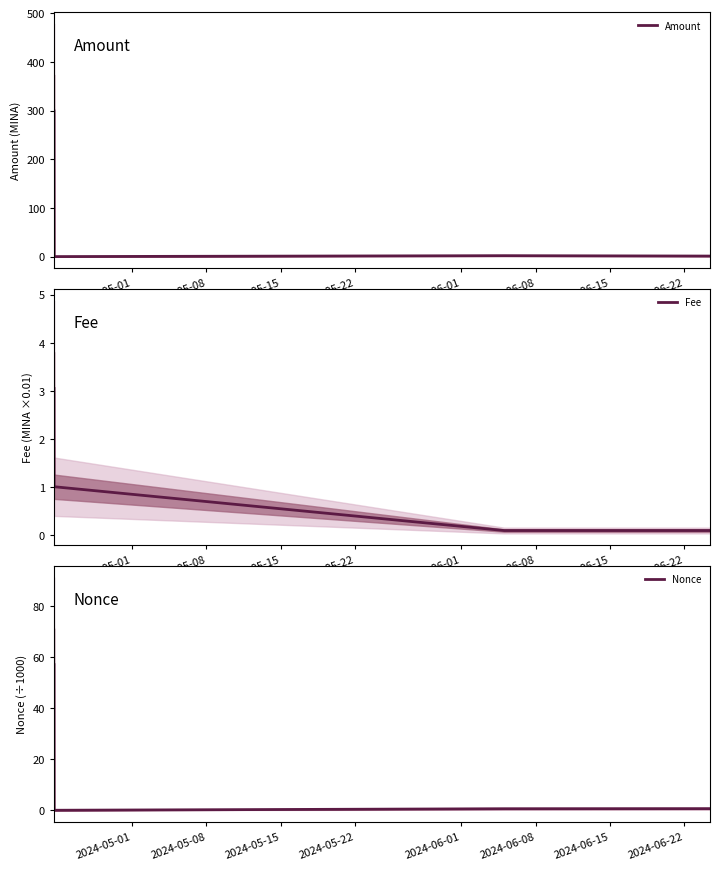

What is the difference between the maximum and second lowest values in the Fee series?

2.9